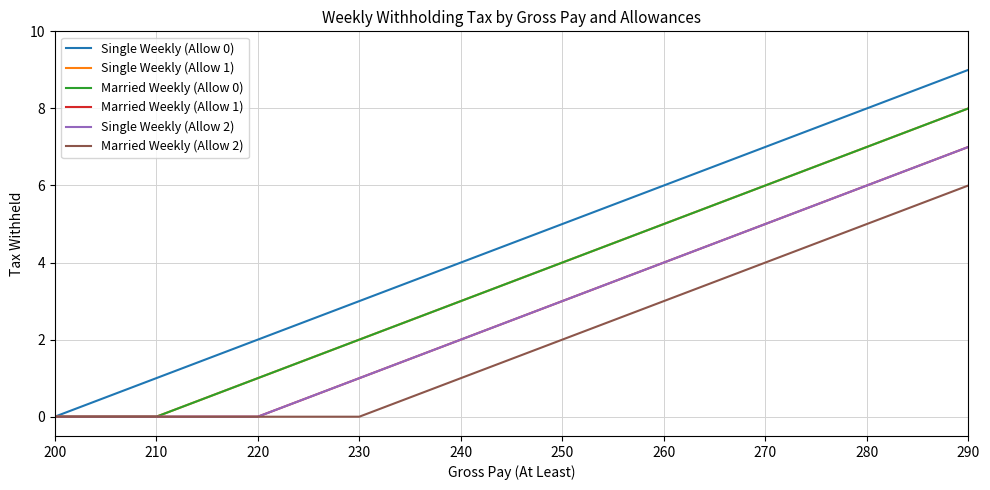

How many lines are shown in the chart?

6